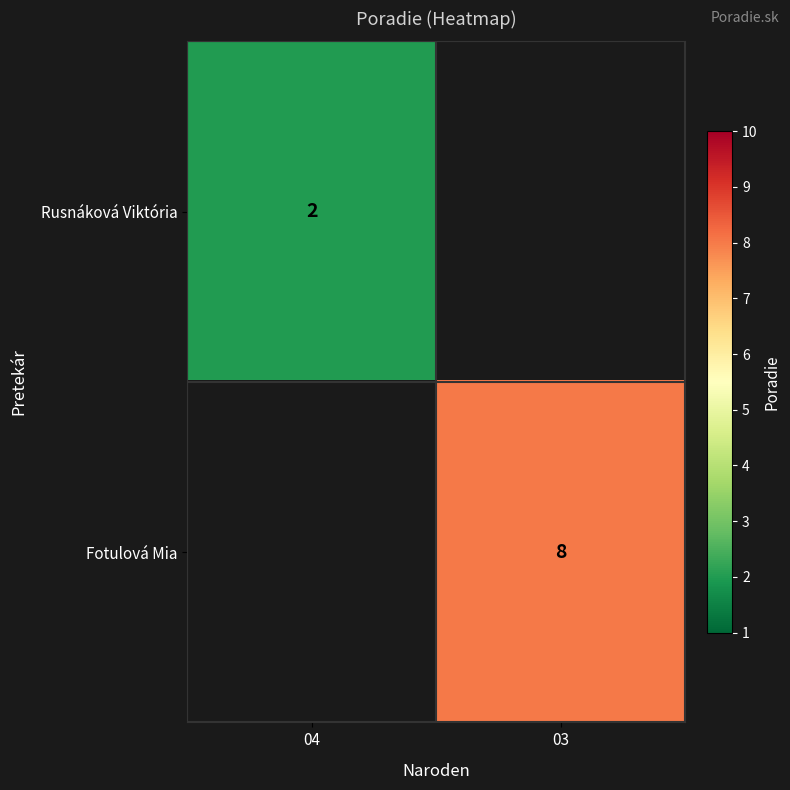

Is the value of Fotulová Mia at 03 greater than the value of Rusnáková Viktória at 04?

Yes